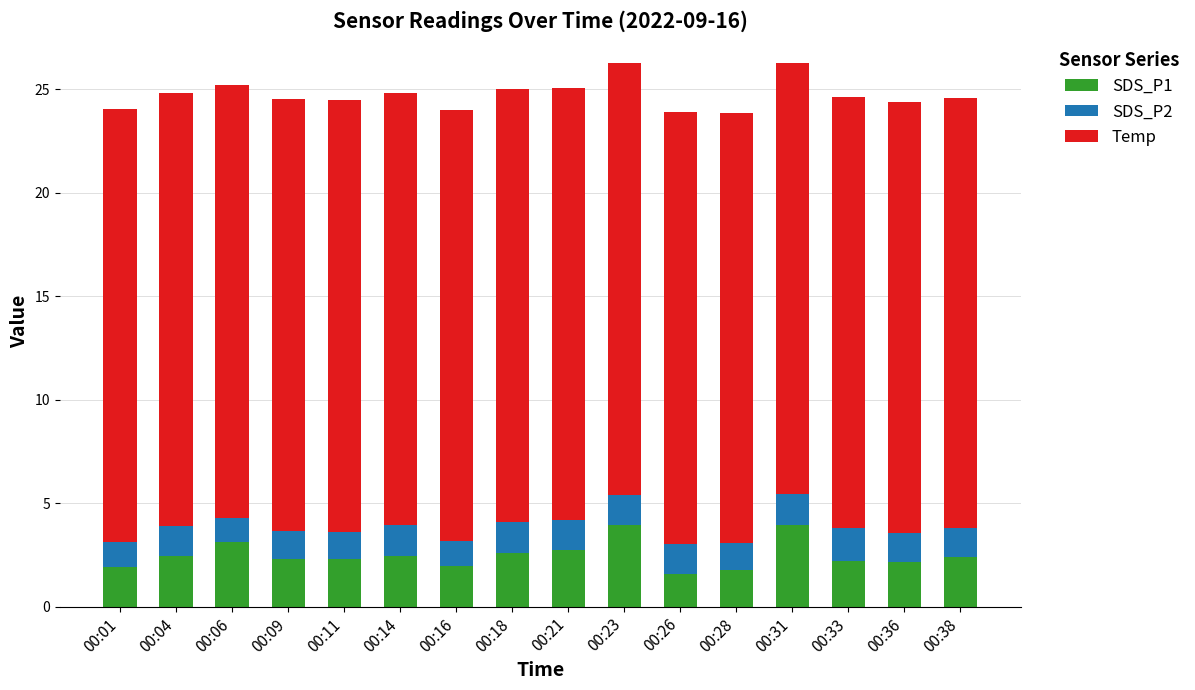

What is the sum of all SDS_P1 values?

39.8